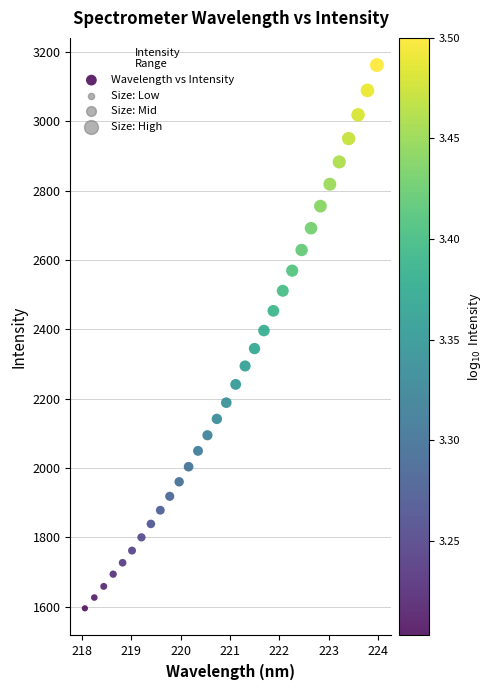

What is the range of Y values (max minus min)?

1567.2